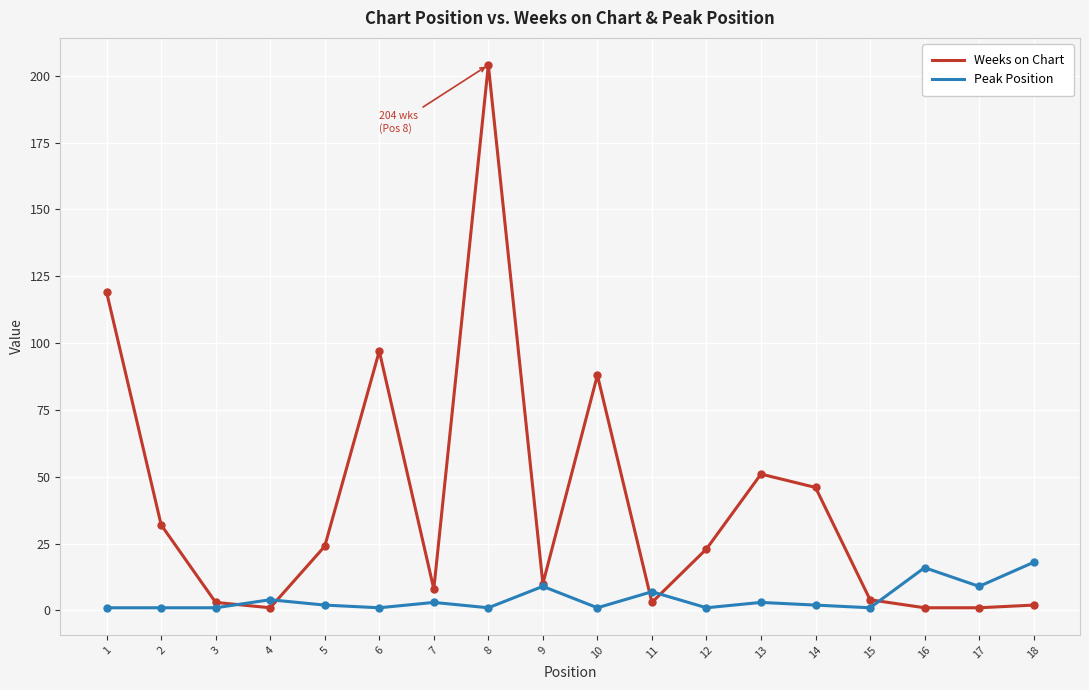

How many lines are shown in the chart?

2